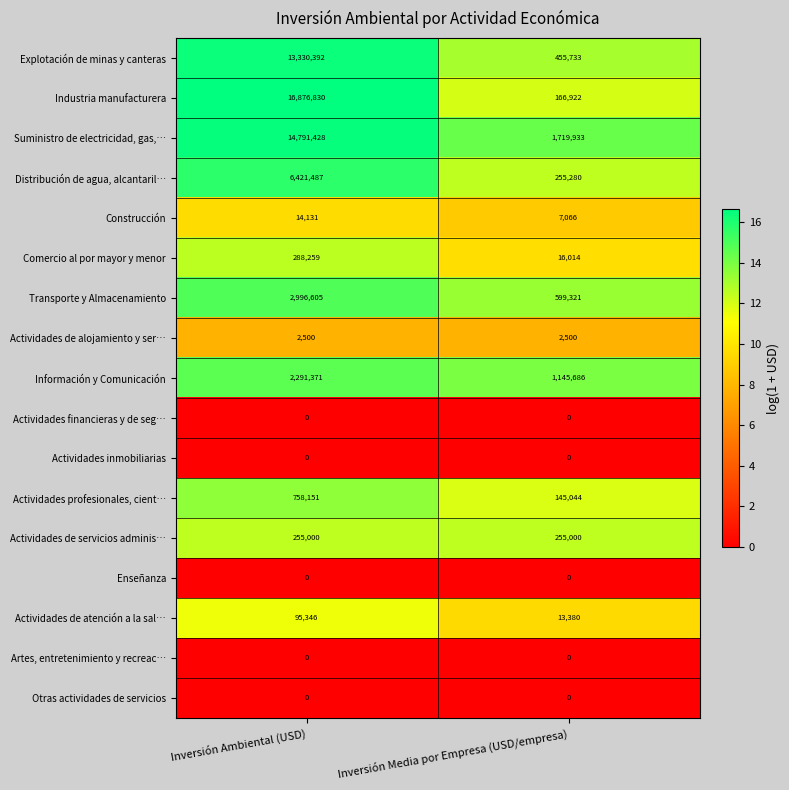

How many data points does each series have?

2